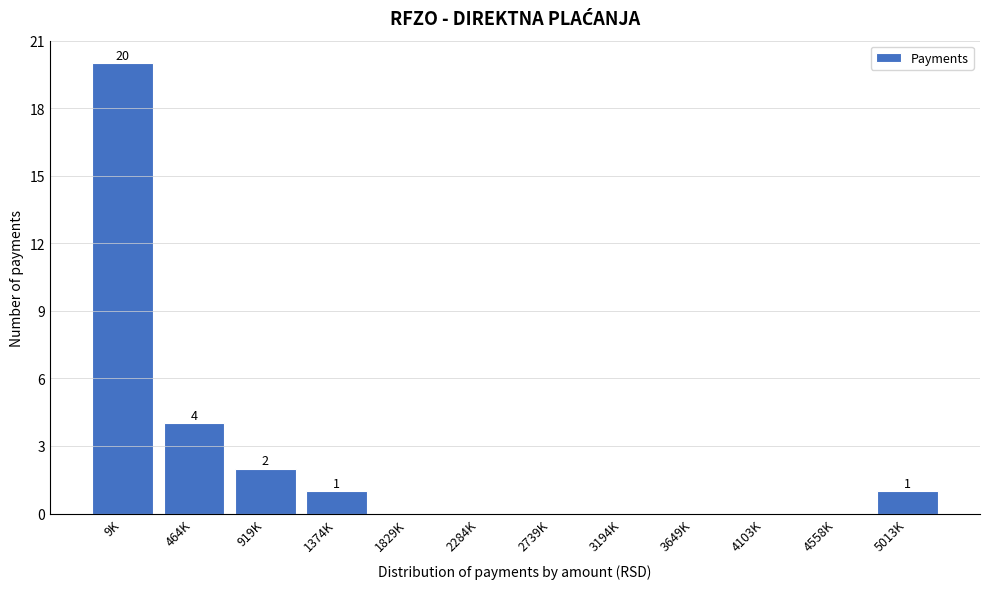

Reading left to right, extract all data points from this chart.

9K=20	464K=4	919K=2	1374K=1	1829K=0	2284K=0	2739K=0	3194K=0	3649K=0	4103K=0	4558K=0	5013K=1